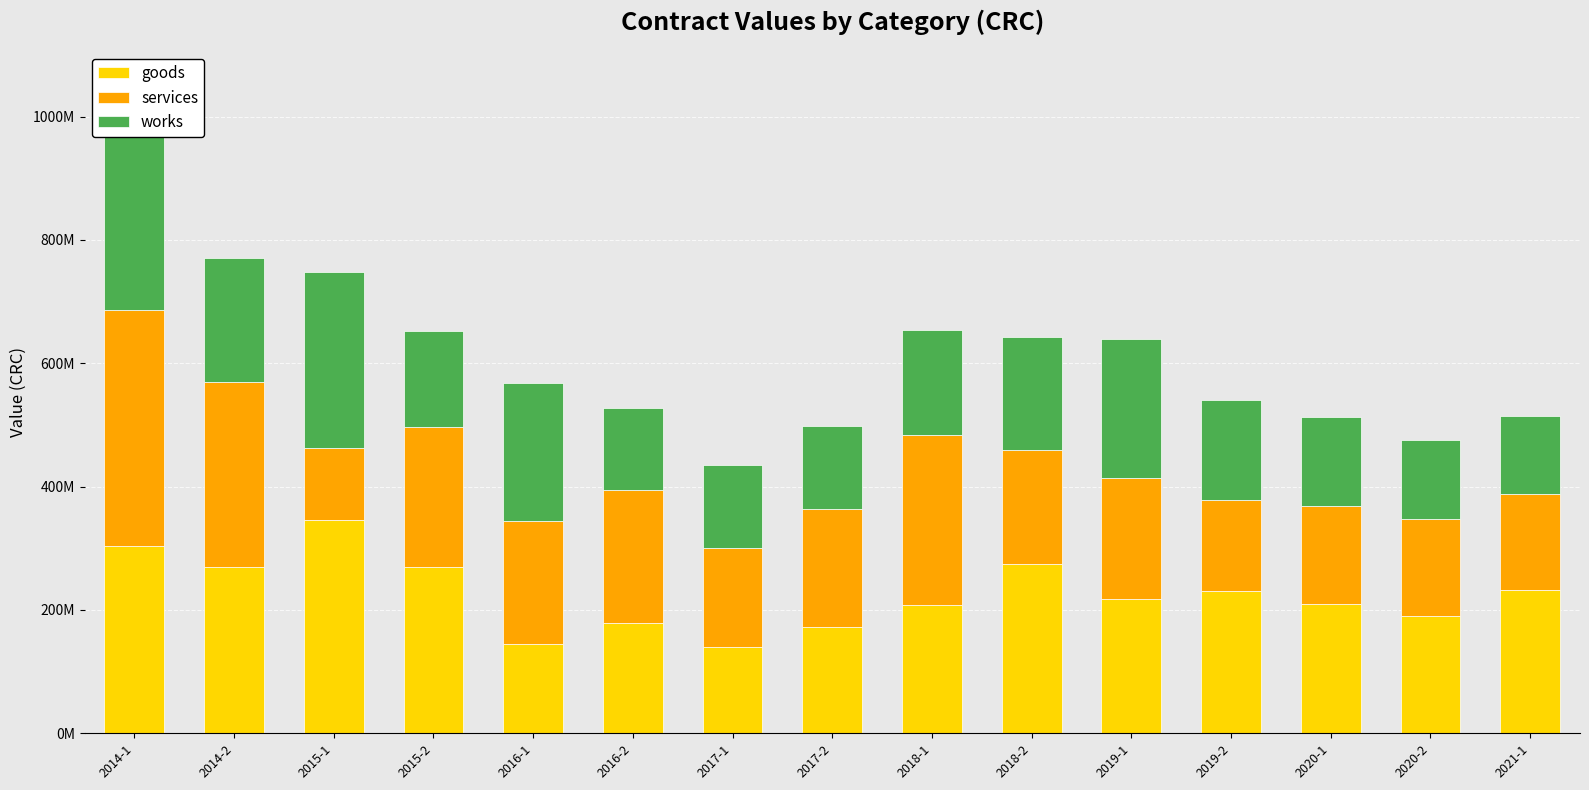

What is the spread (max minus min) of values at 2015-1?

229094000